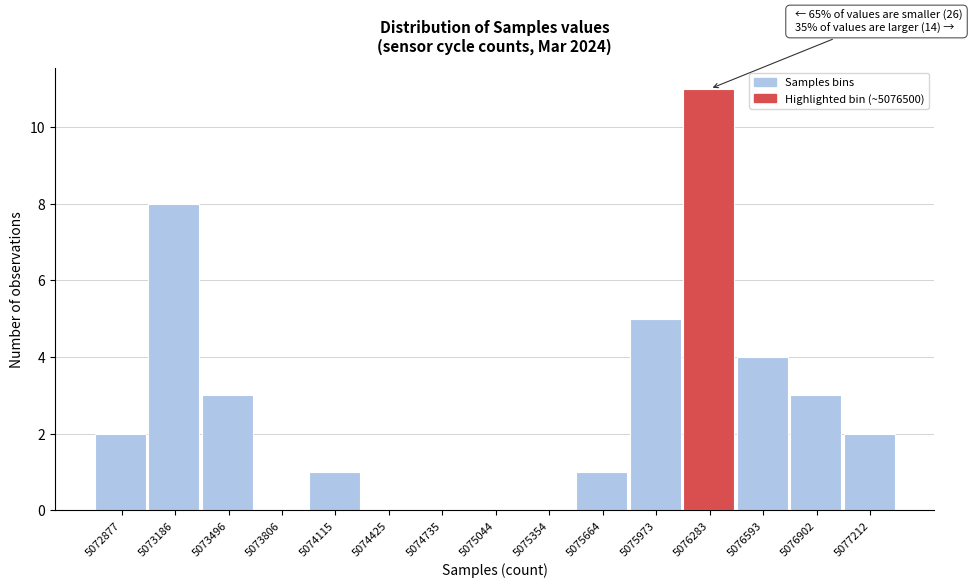

Reading right to left, extract all data points from this chart.

5077212=2	5076902=3	5076593=4	5076283=11	5075973=5	5075664=1	5075354=0	5075044=0	5074735=0	5074425=0	5074115=1	5073806=0	5073496=3	5073186=8	5072877=2